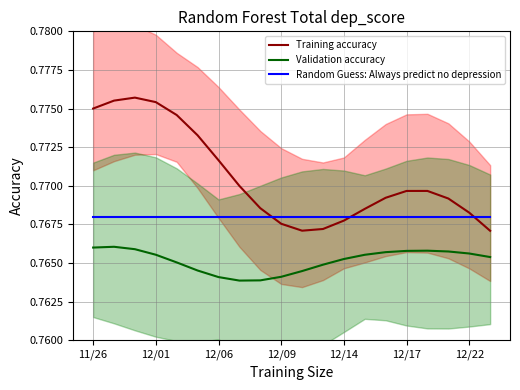

What position from the right is 13?

7